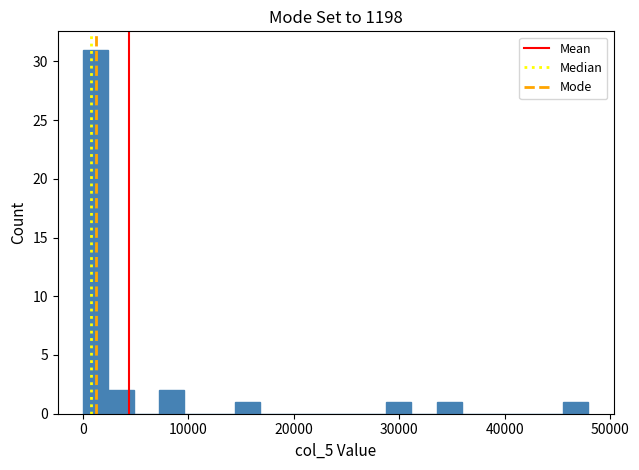

Around what value on the x-axis is the tallest bar? Give the approximate position of its centre, as read against the axis.

1000